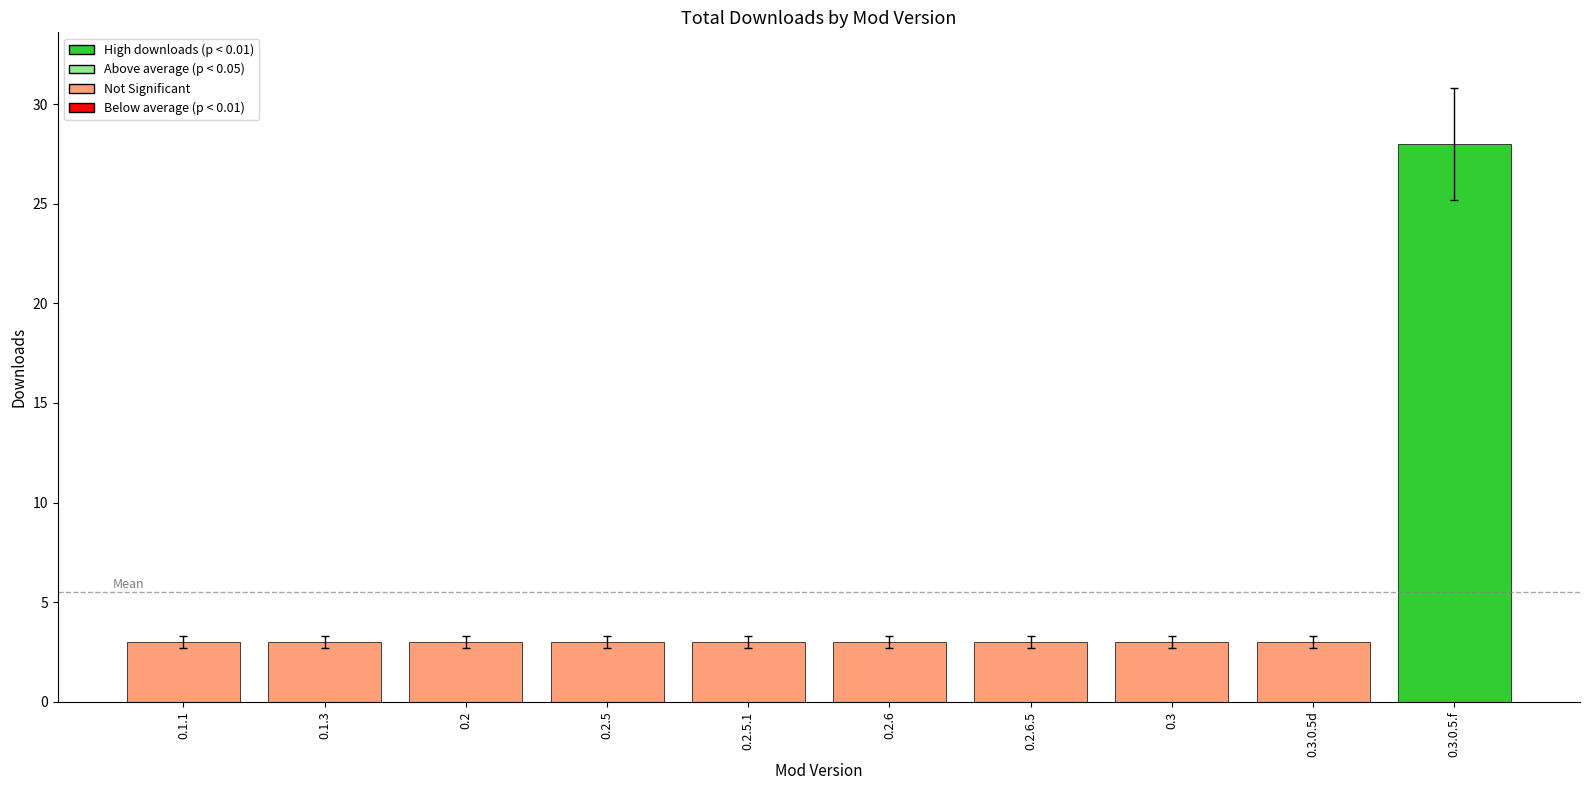

The chart shows a value of 3 at 0.2.6.5. True or false?

True